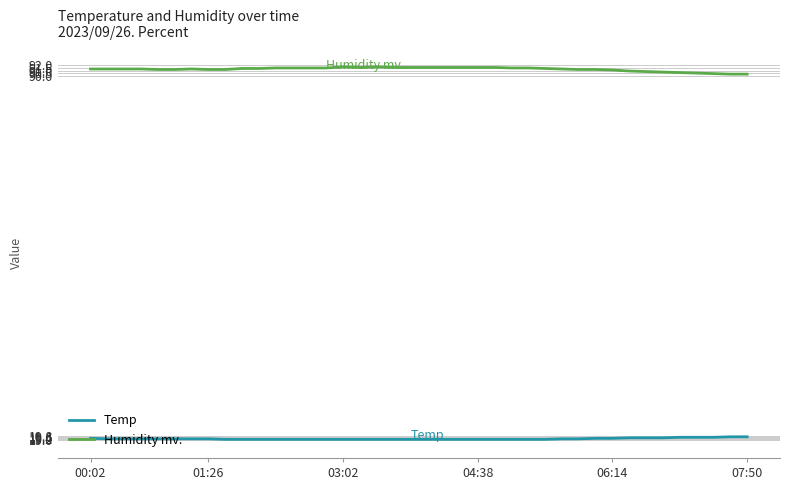

What is the smallest value displayed?

19.1